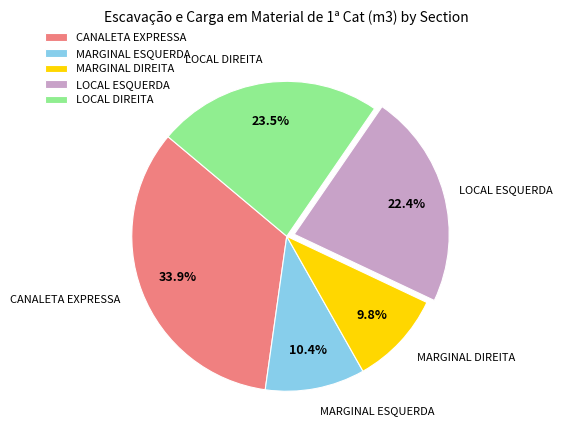

To the nearest percent, what is the average slice percentage?

20%